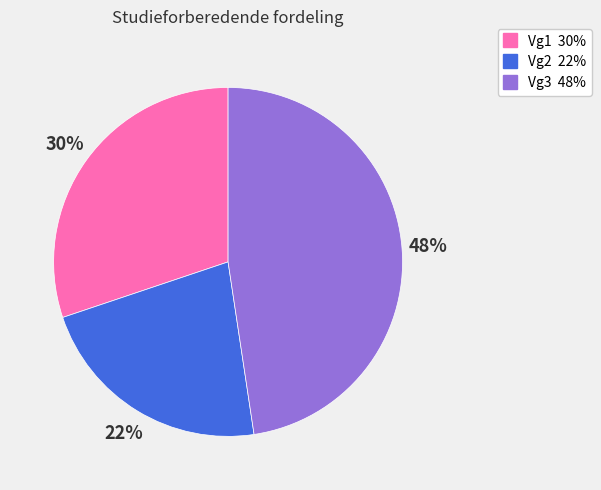

True or false: Vg3 accounts for 37% of the total.

False